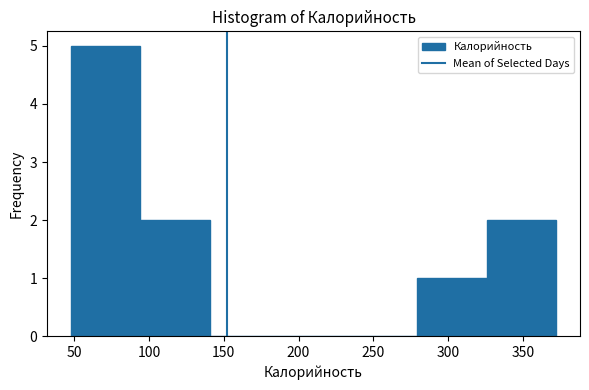

Reading left to right, list every bar in this chart as the range it spans on the x-axis followed by its height. Neither the bar edges nor the heights are printed on the chart, so give them approximately, as read against the axes.

50 to 95: 5
95 to 140: 2
140 to 185: 0
185 to 235: 0
235 to 280: 0
280 to 325: 1
325 to 370: 2